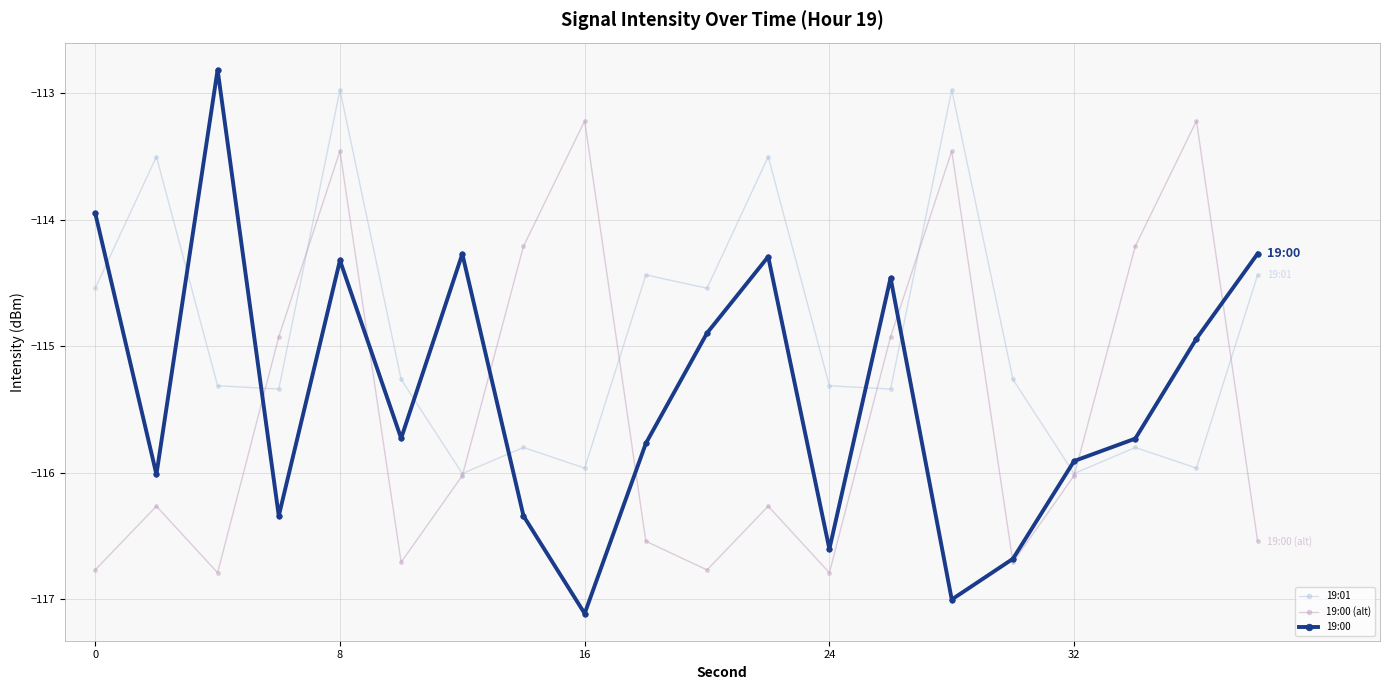

True or false: 19:00 and 19:01 cross at least once.

True